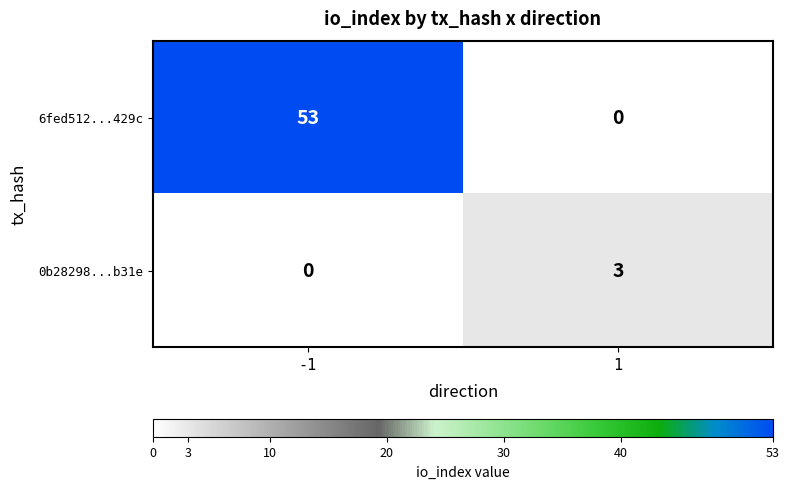

Reading right to left, what are all the values shown in this chart?

6fed512...429c: 1=0	-1=53
0b28298...b31e: 1=3	-1=0